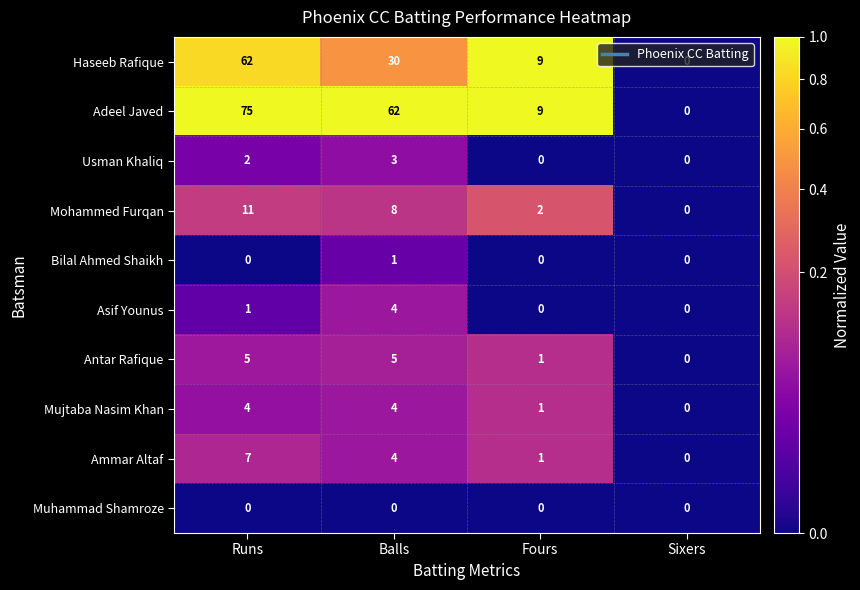

Which series has the largest range (max minus min)?

Adeel Javed